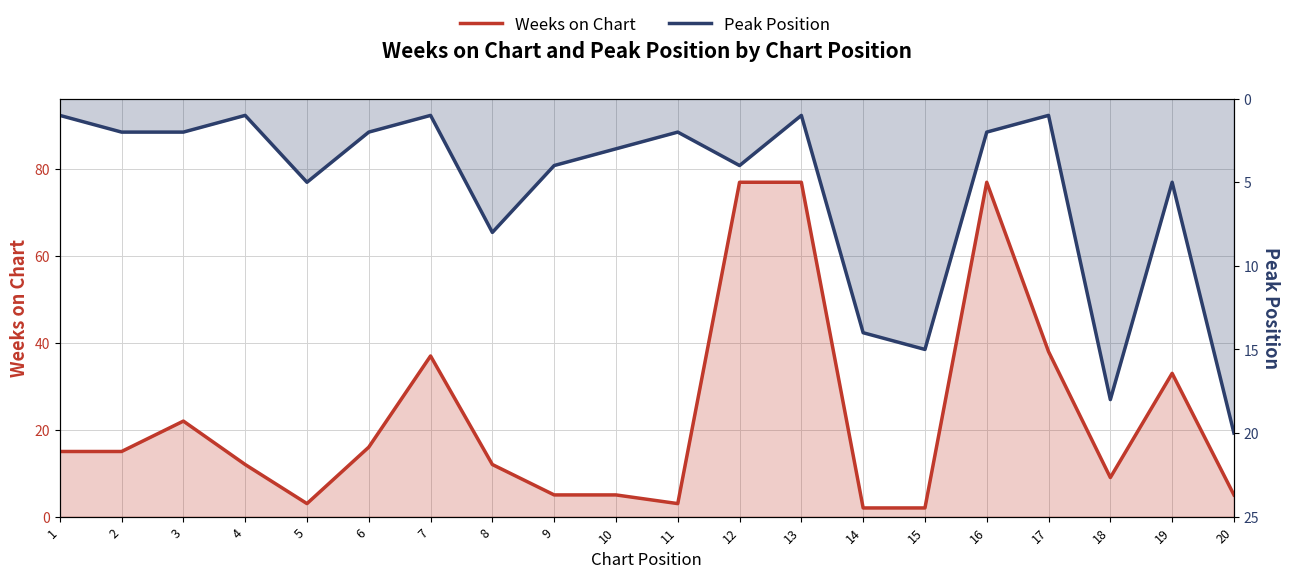

Between which two adjacent categories do Peak Position and Weeks on Chart first intersect?

4 and 5